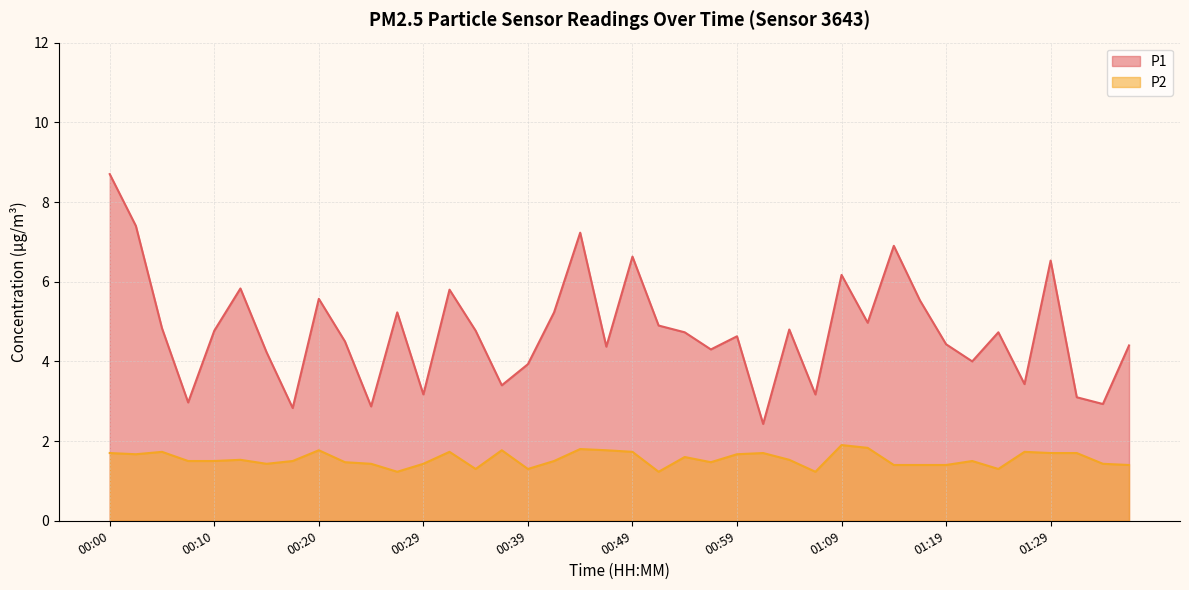

What is the sum of the P2 values at 00:39 and 01:04?

2.8